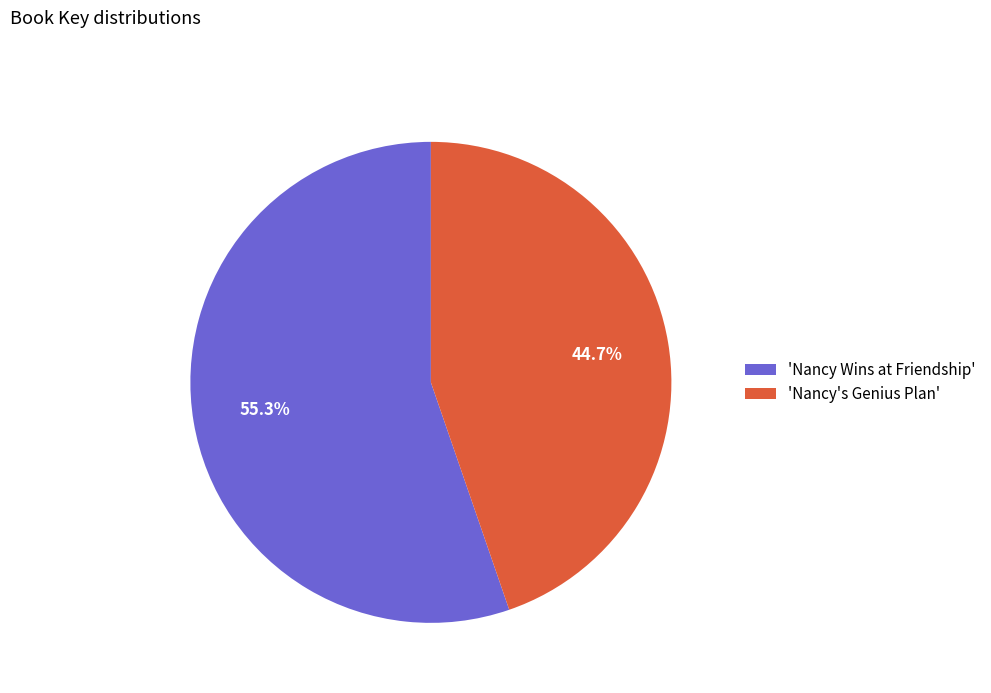

Which category has the biggest portion of the pie?

'Nancy Wins at Friendship'